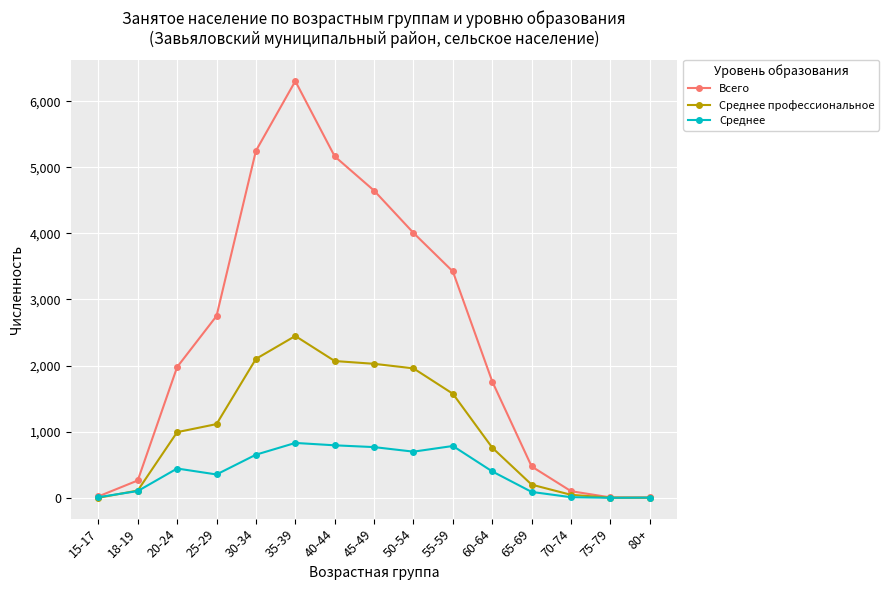

What is the highest value of the Среднее series?

830